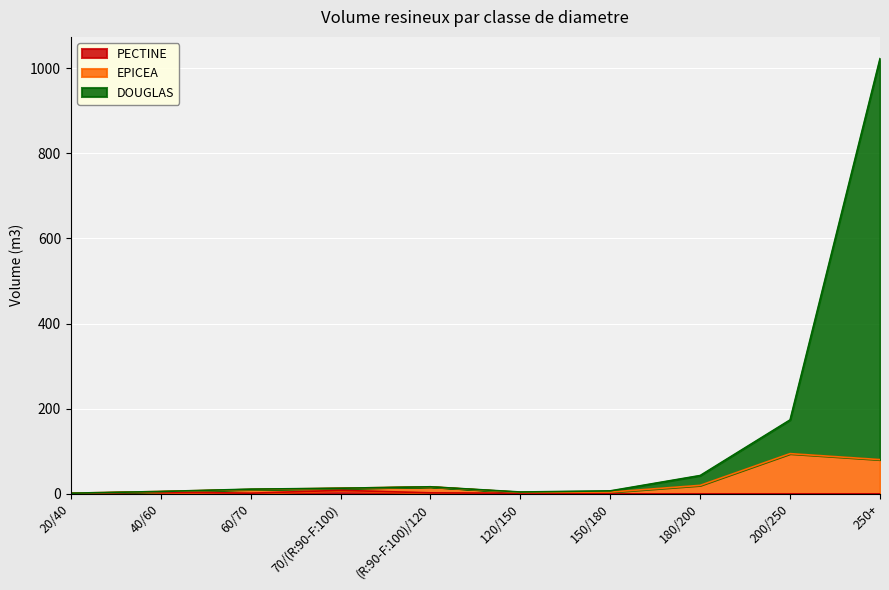

What is the sum of the PECTINE values at 20/40 and 250+?

0.6